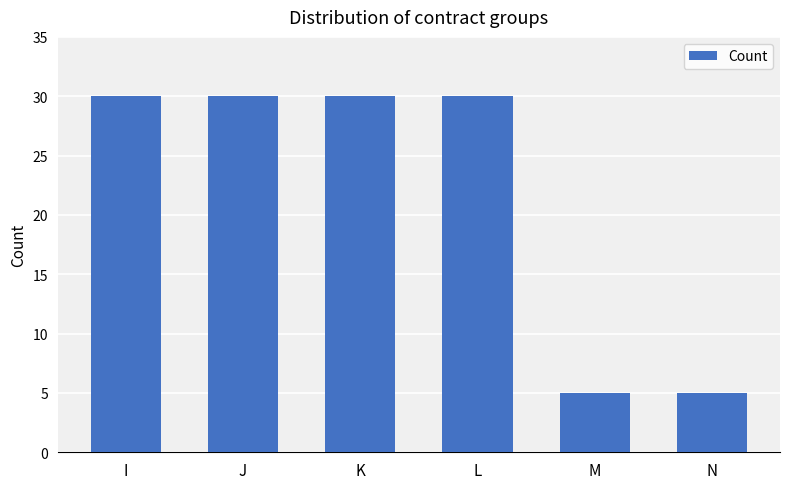

Which has a higher value, N or L?

L